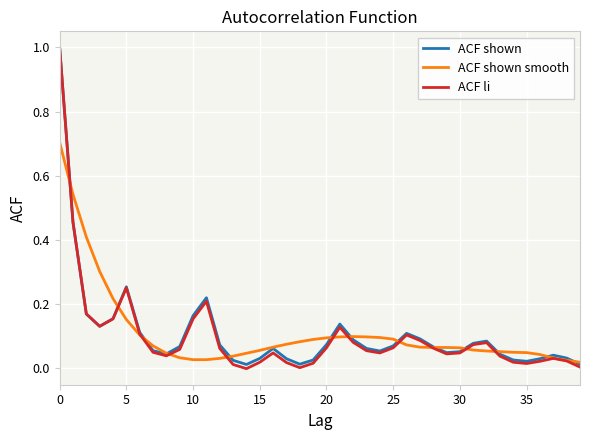

True or false: ACF shown has more than 2 interior local peaks.

True